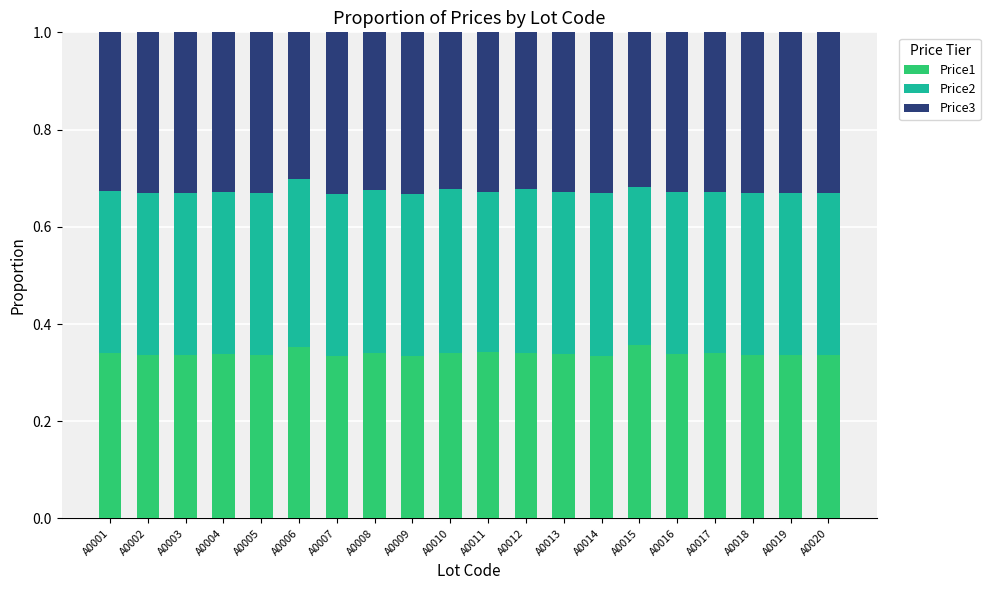

Is it true that Price1 equals 0.5 at A0004?

False